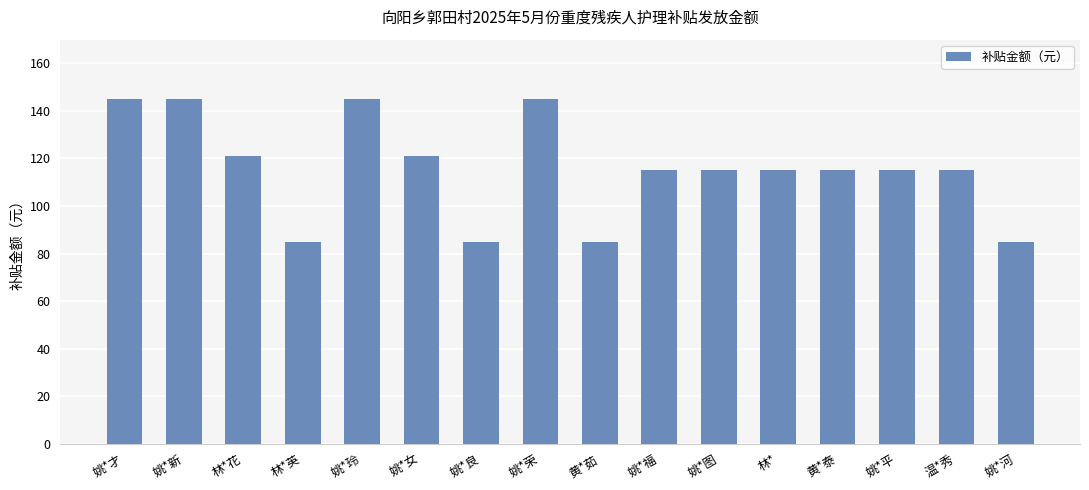

Reading left to right, transcribe all the data shown in this chart.

145	145	121	85	145	121	85	145	85	115	115	115	115	115	115	85